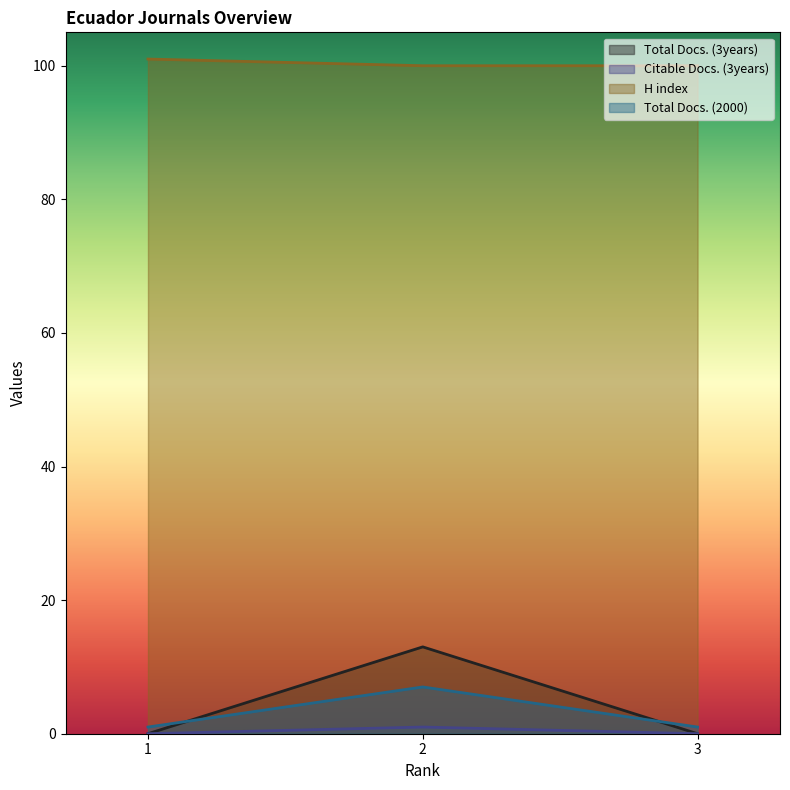

Which series has the largest range (max minus min)?

Total Docs. (3years)